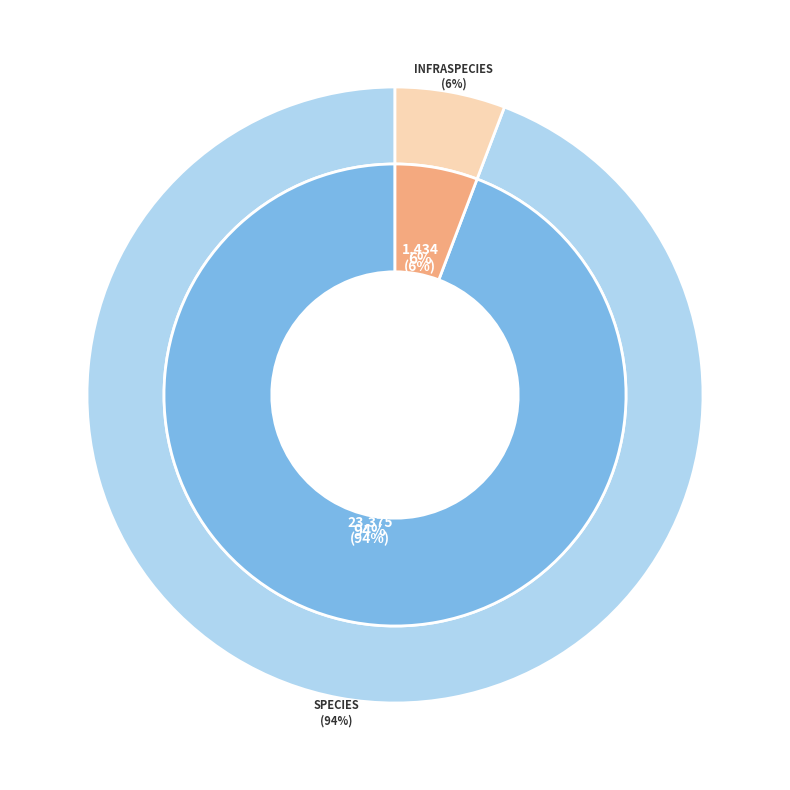

Which category has the smallest portion of the pie?

Infraspecies